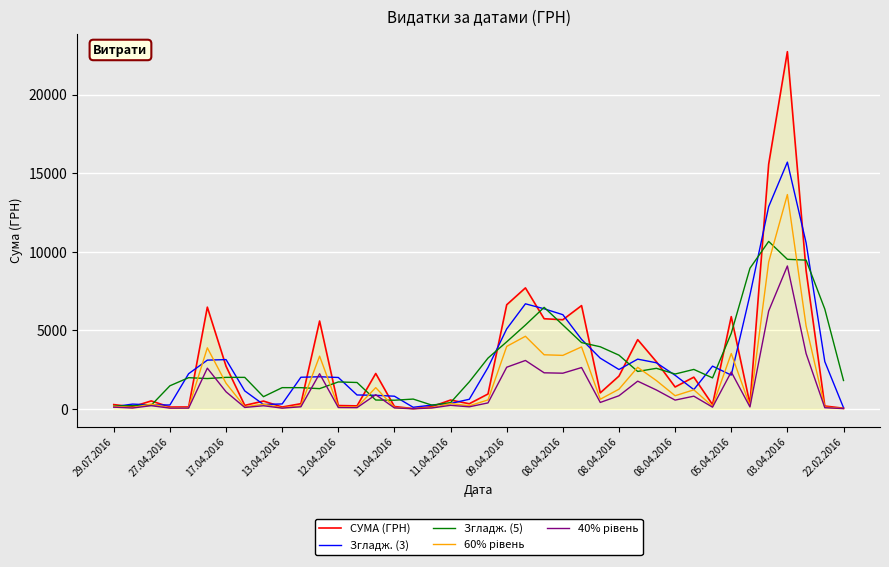

What is the smallest value displayed?

6.0